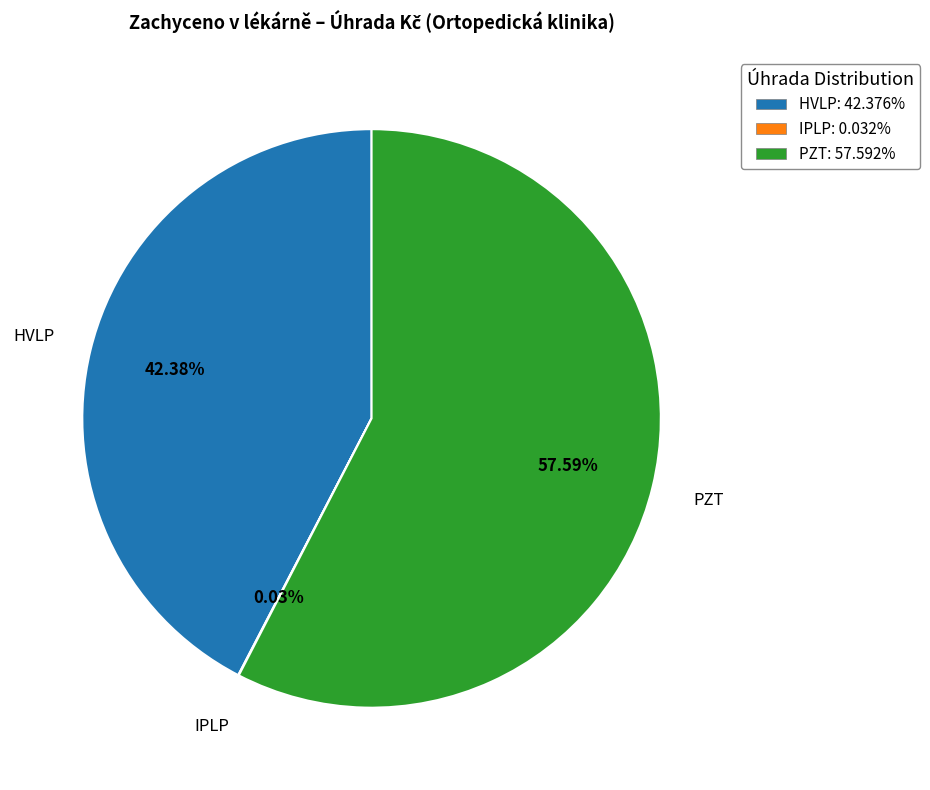

Is there a majority slice in this chart?

Yes